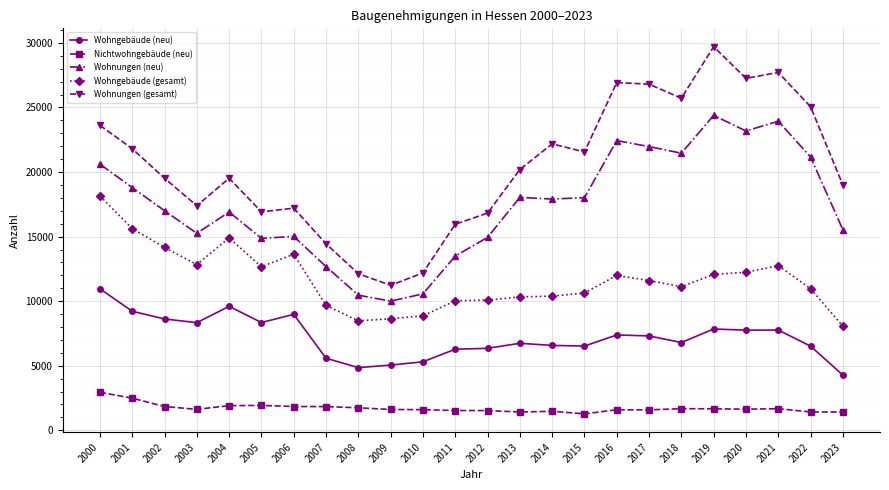

What is the sum of all Wohnungen (neu) values?

418610